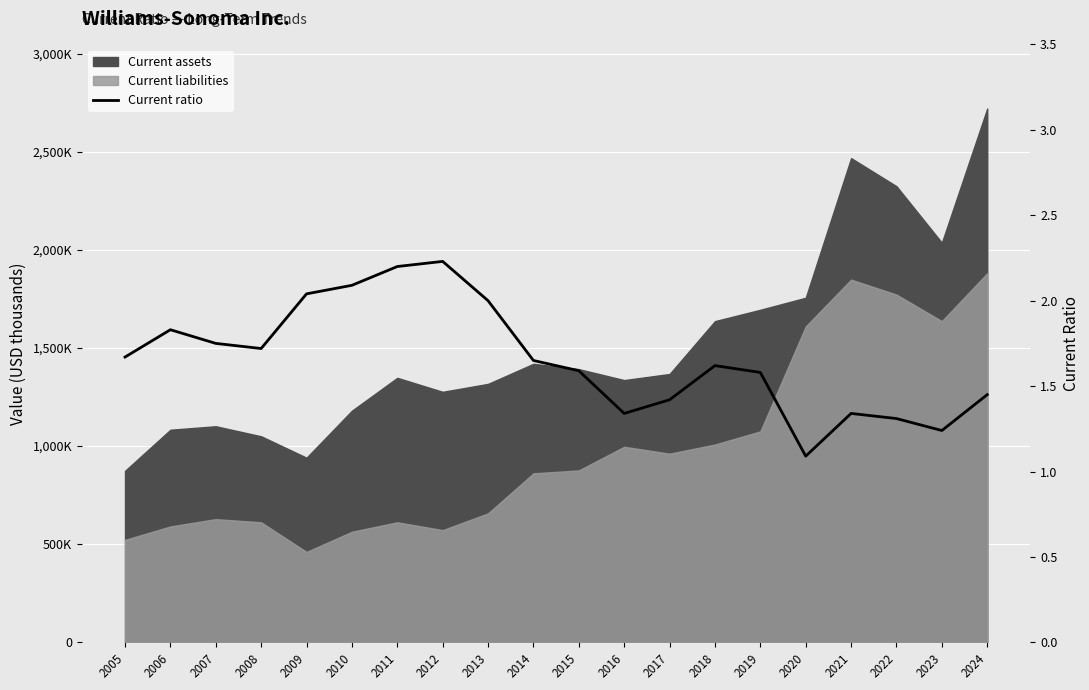

Reading right to left, extract all data points from this chart.

2024=1.4	2023=1.2	2022=1.3	2021=1.3	2020=1.1	2019=1.6	2018=1.6	2017=1.4	2016=1.3	2015=1.6	2014=1.6	2013=2.0	2012=2.2	2011=2.2	2010=2.1	2009=2.0	2008=1.7	2007=1.8	2006=1.8	2005=1.7